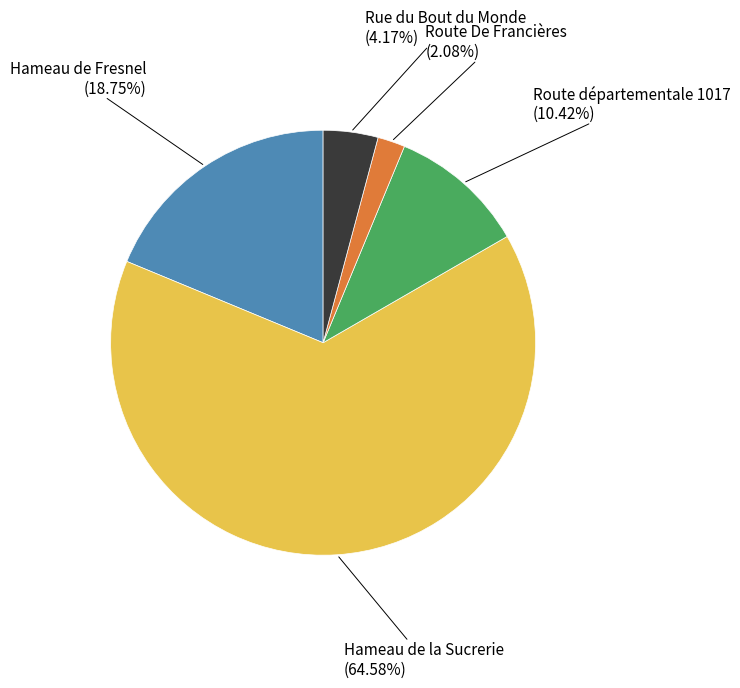

Is there any slice that represents more than half of the pie?

Yes